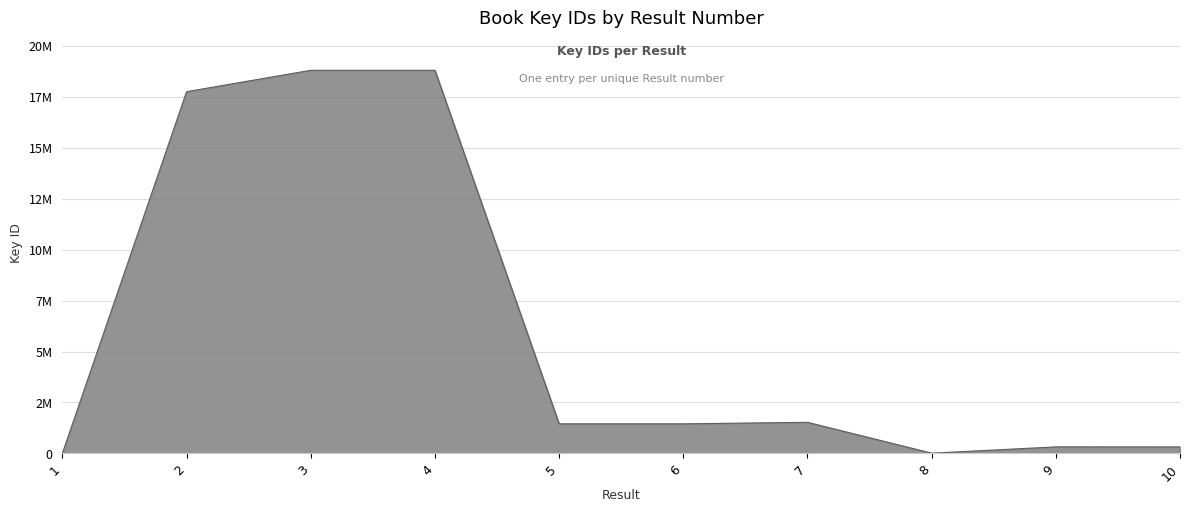

Does the chart have visible grid lines?

Yes